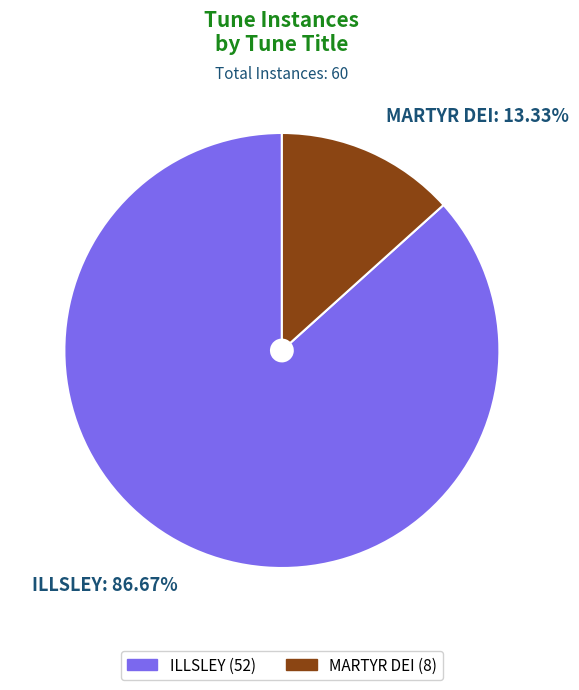

Rank the categories by value from highest to lowest.

ILLSLEY, MARTYR DEI